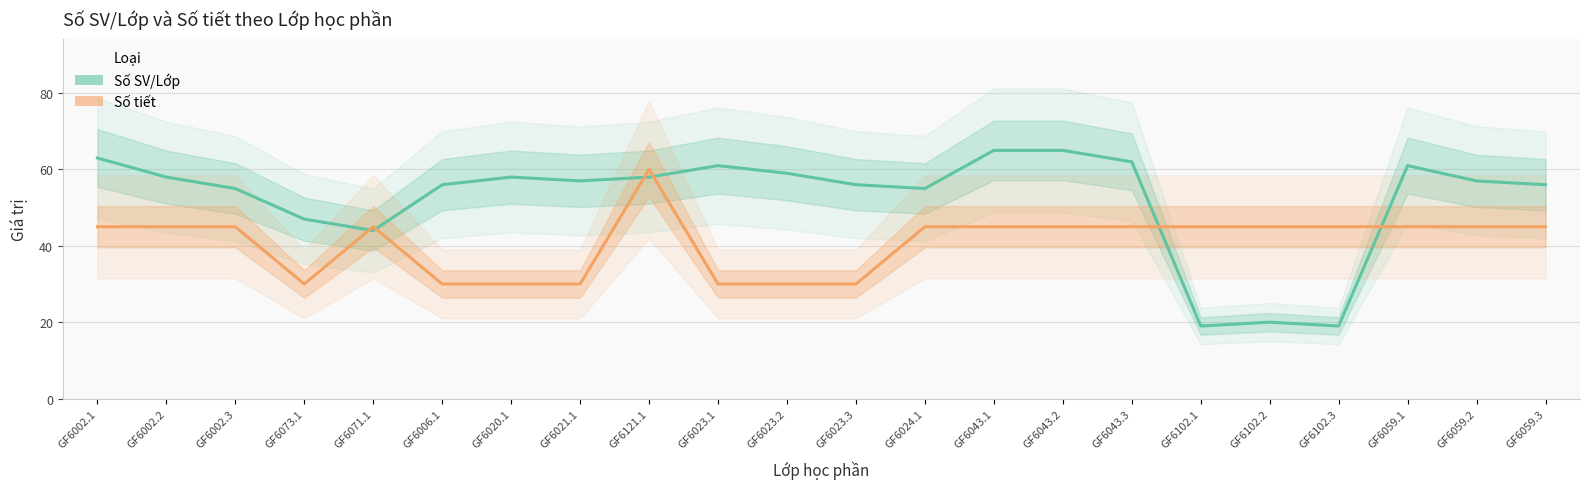

Reading left to right, list all the values displayed in this chart.

Số SV/Lớp: 63	58	55	47	44	56	58	57	58	61	59	56	55	65	65	62	19	20	19	61	57	56
Số tiết: 45	45	45	30	45	30	30	30	60	30	30	30	45	45	45	45	45	45	45	45	45	45